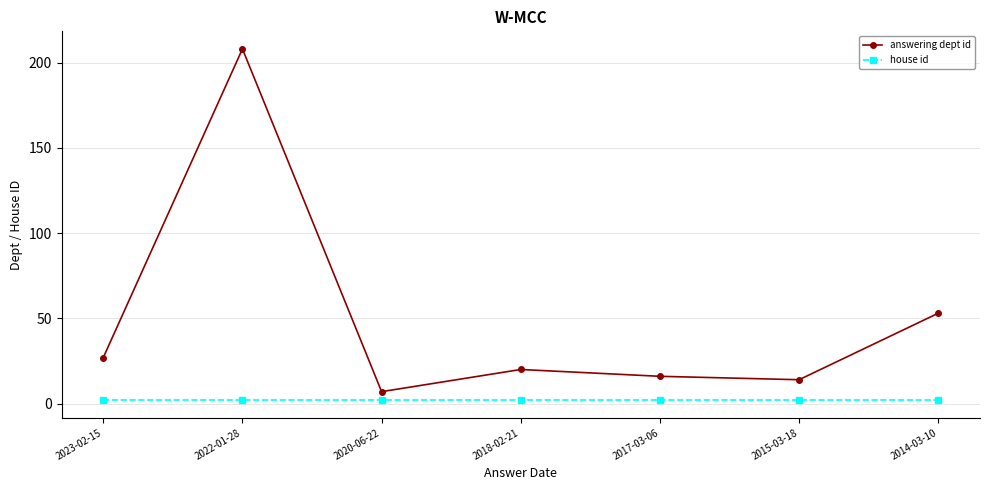

Reading right to left, list all the values displayed in this chart.

answering dept id: 2014-03-10=53	2015-03-18=14	2017-03-06=16	2018-02-21=20	2020-06-22=7	2022-01-28=208	2023-02-15=27
house id: 2014-03-10=2	2015-03-18=2	2017-03-06=2	2018-02-21=2	2020-06-22=2	2022-01-28=2	2023-02-15=2